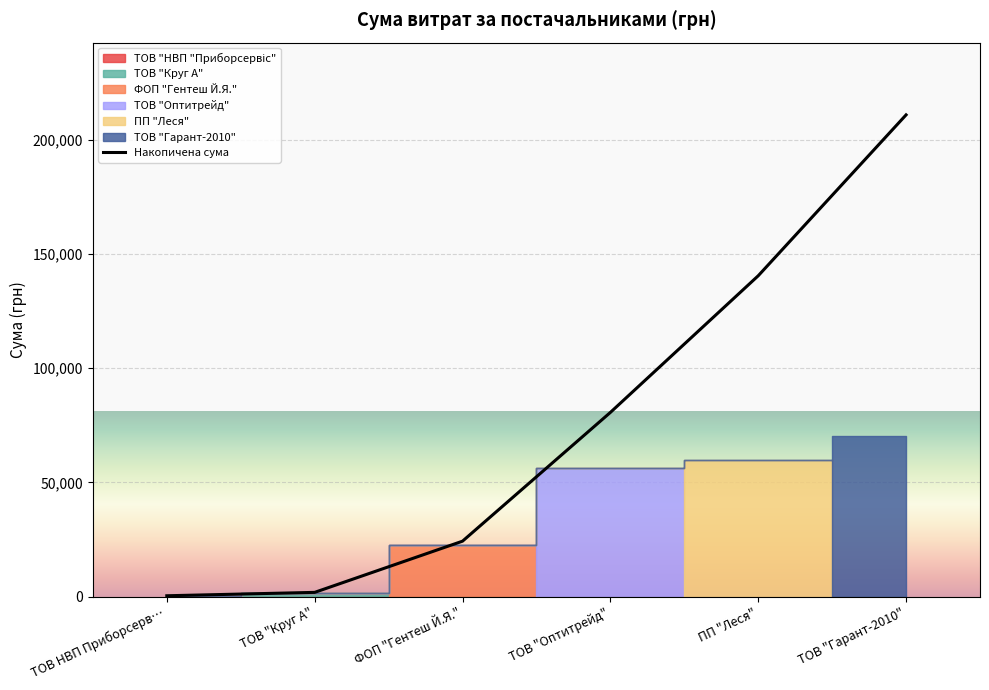

What is the sum of the values at ТОВ НВП Приборсерв… and ФОП "Гентеш Й.Я."?

24657.0